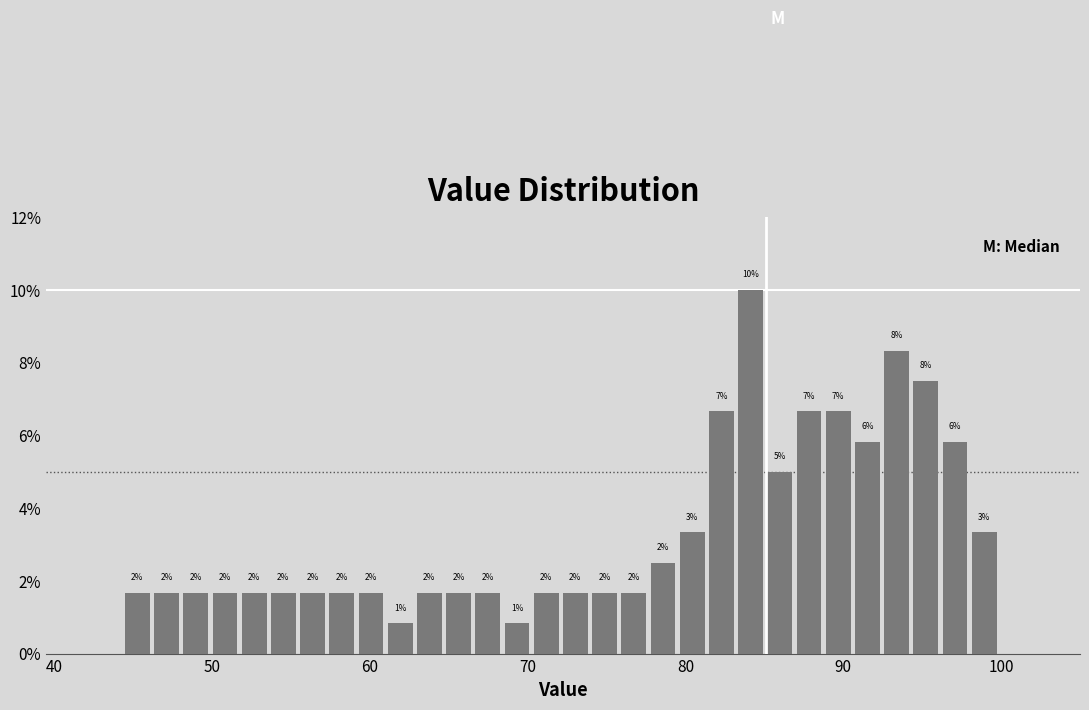

Around what value on the x-axis is the tallest bar? Give the approximate position of its centre, as read against the axis.

84